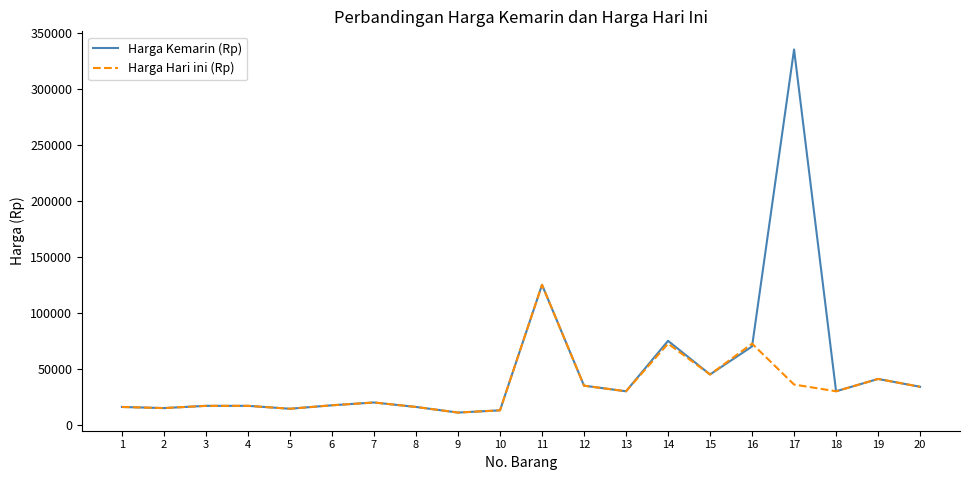

What is the approximate value of Harga Kemarin (Rp) at 16, to the nearest 50?

70000